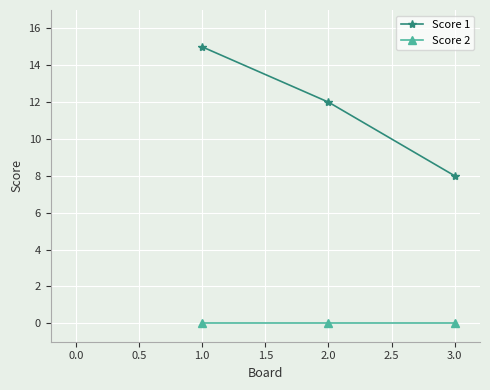

List the series in order of their peak value, lowest first.

Score 2, Score 1